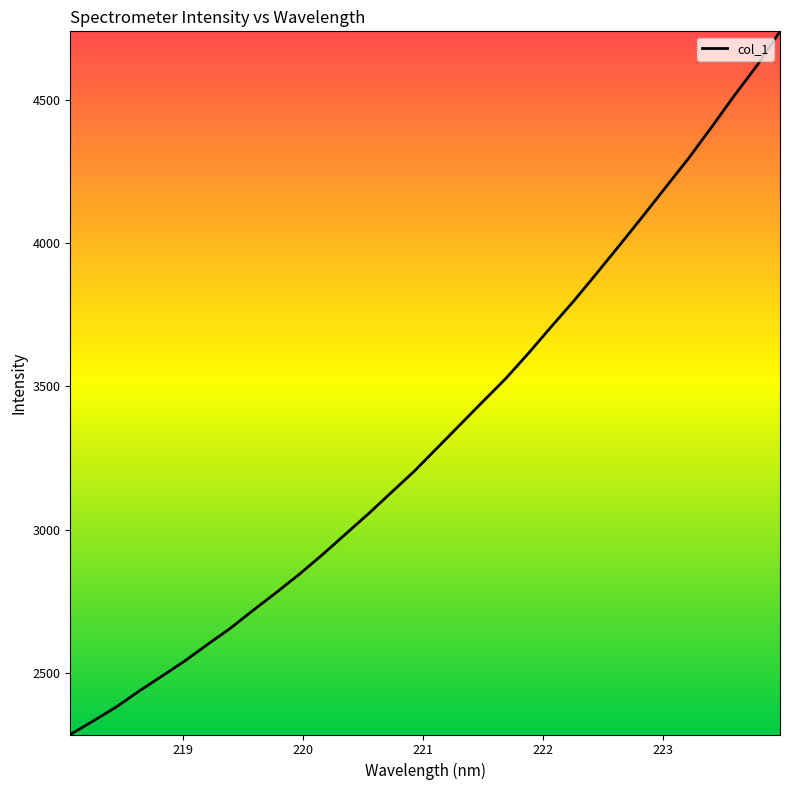

What is the difference between the maximum and minimum values?

2453.7